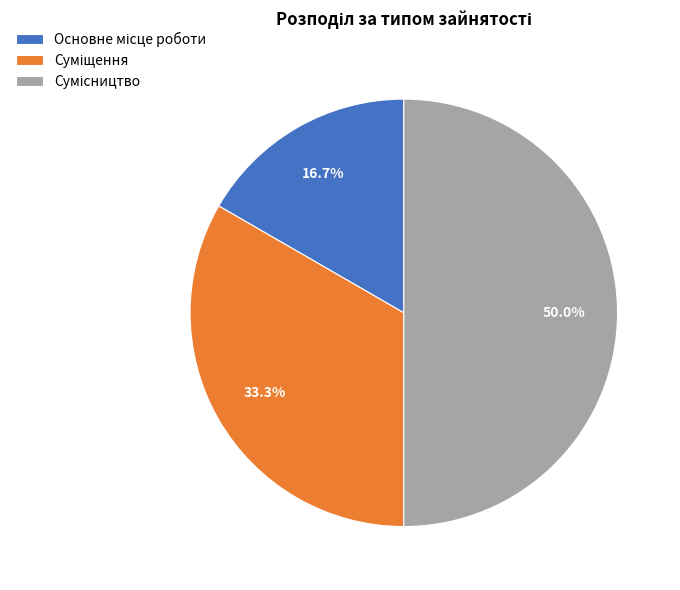

To the nearest percent, what is the difference between the largest and smallest slice percentages?

33%